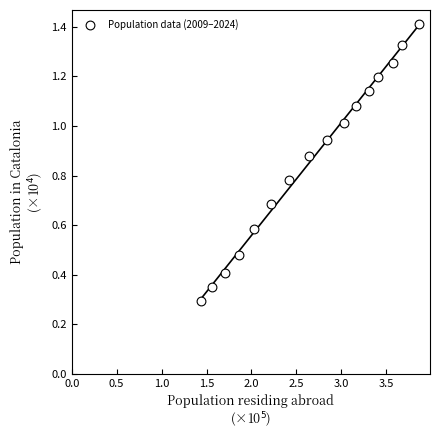

What is the range of X values (max minus min)?

2.4